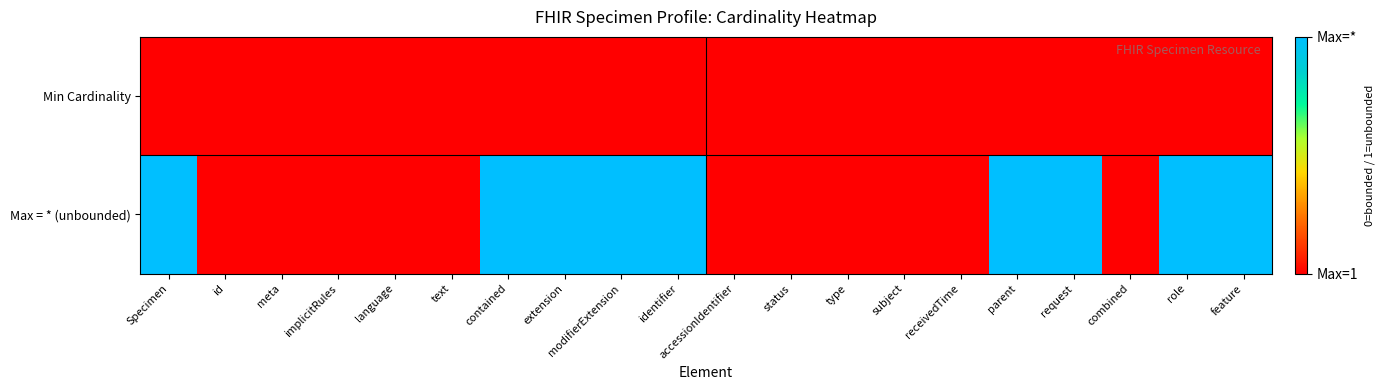

Reading left to right, what are all the values shown in this chart?

Min Cardinality: Specimen=0	id=0	meta=0	implicitRules=0	language=0	text=0	contained=0	extension=0	modifierExtension=0	identifier=0	accessionIdentifier=0	status=0	type=0	subject=0	receivedTime=0	parent=0	request=0	combined=0	role=0	feature=0
Max = * (unbounded): Specimen=1	id=0	meta=0	implicitRules=0	language=0	text=0	contained=1	extension=1	modifierExtension=1	identifier=1	accessionIdentifier=0	status=0	type=0	subject=0	receivedTime=0	parent=1	request=1	combined=0	role=1	feature=1